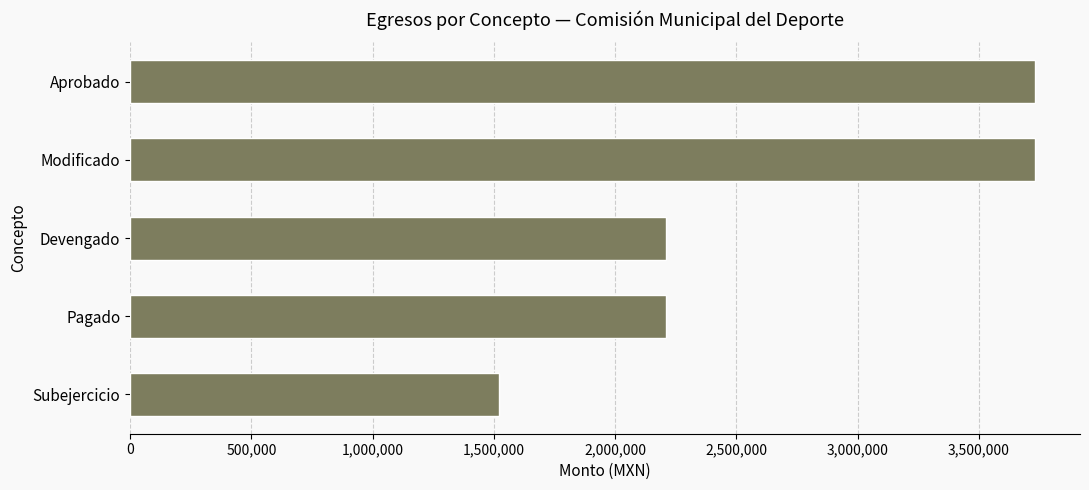

What is the minimum value shown in the chart?

1519834.1